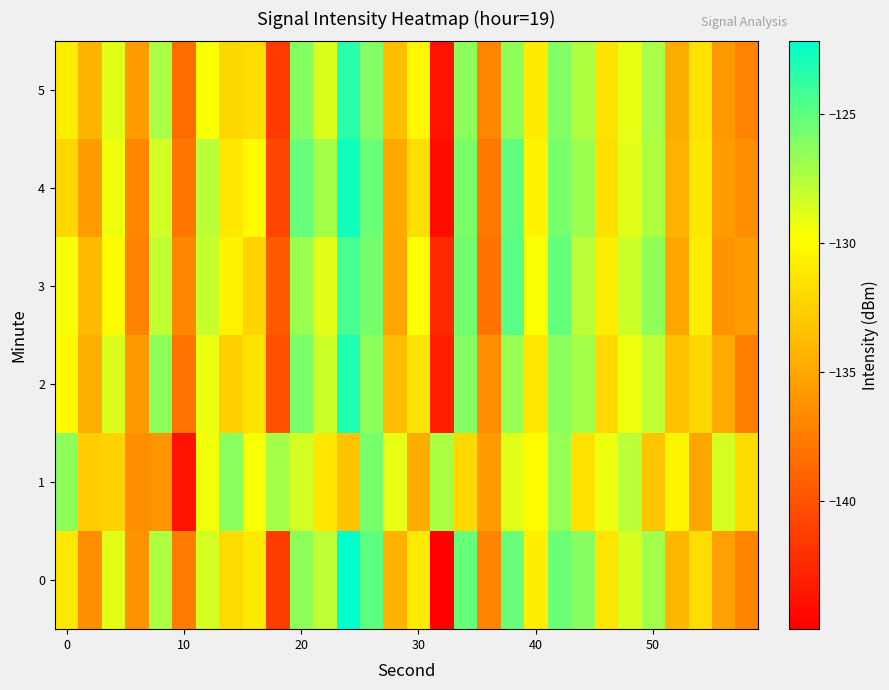

What is the smallest value displayed?

-145.0